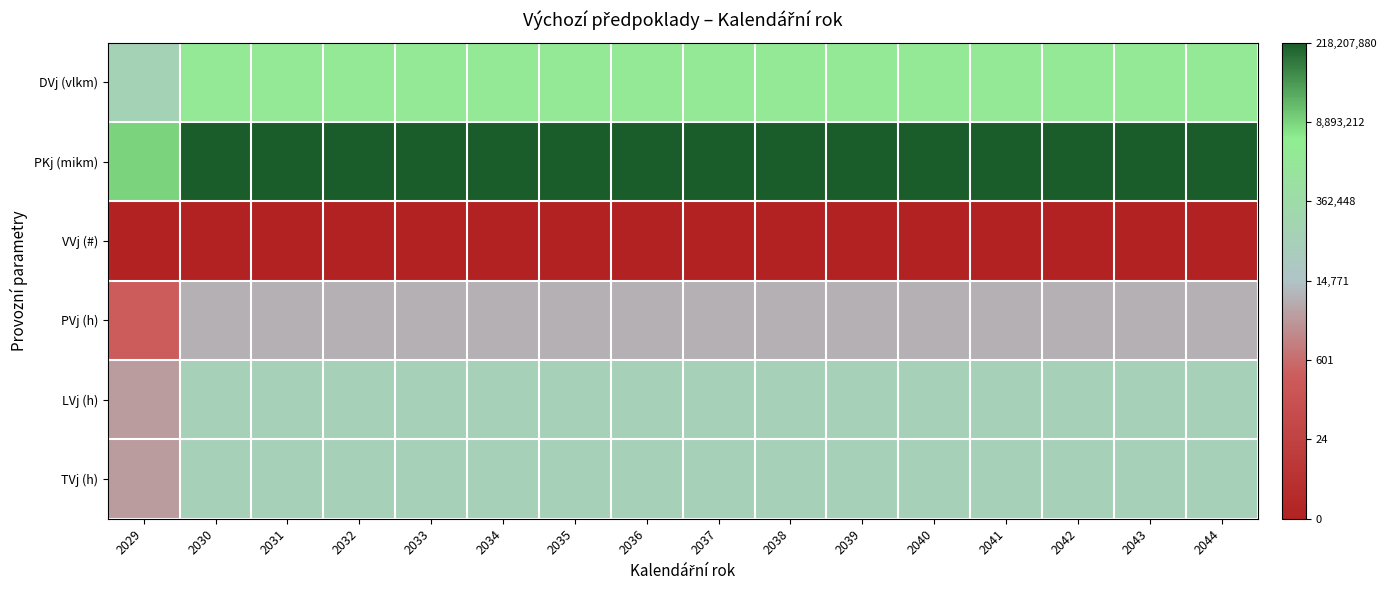

Rank the series at 2041 from lowest to highest value.

VVj (#), PVj (h), LVj (h), TVj (h), DVj (vlkm), PKj (mikm)